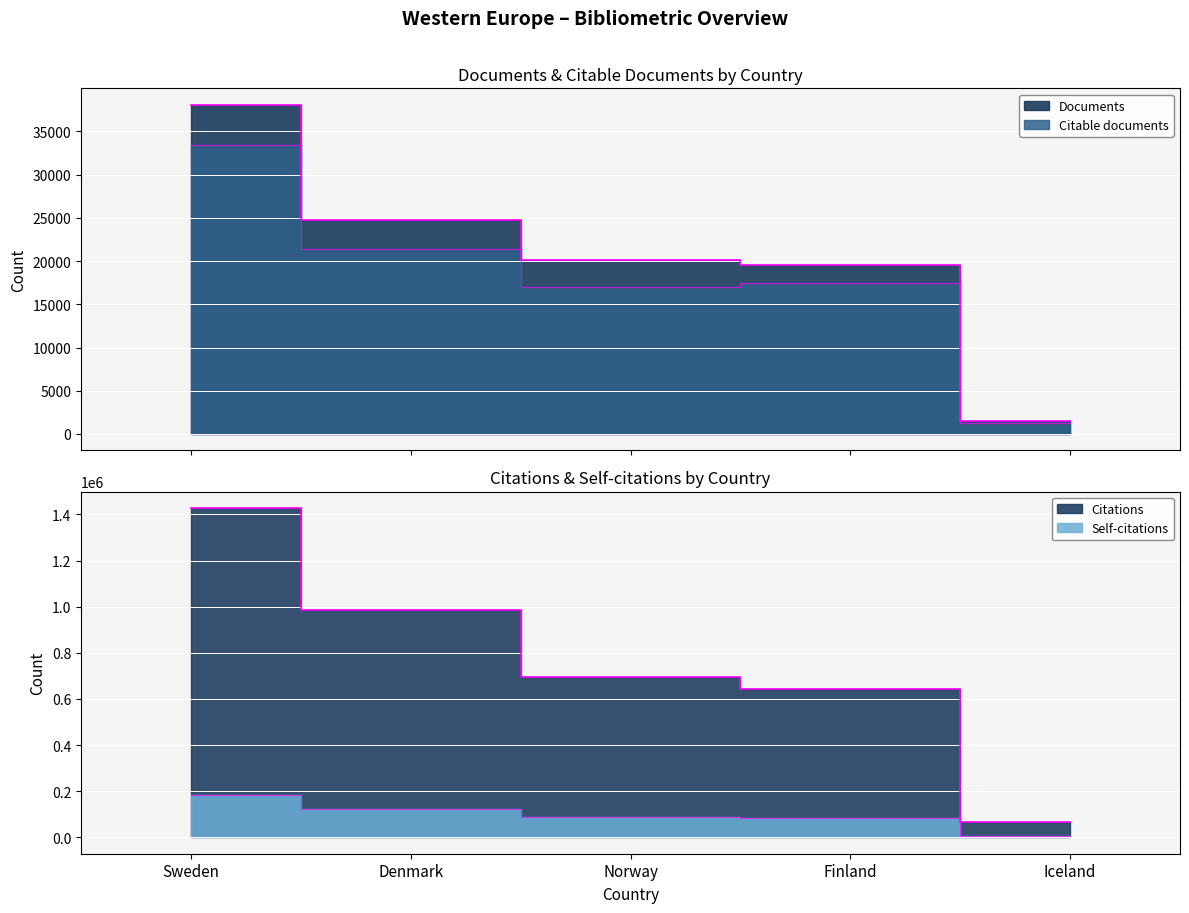

What is the spread (max minus min) of values at Iceland?

65232